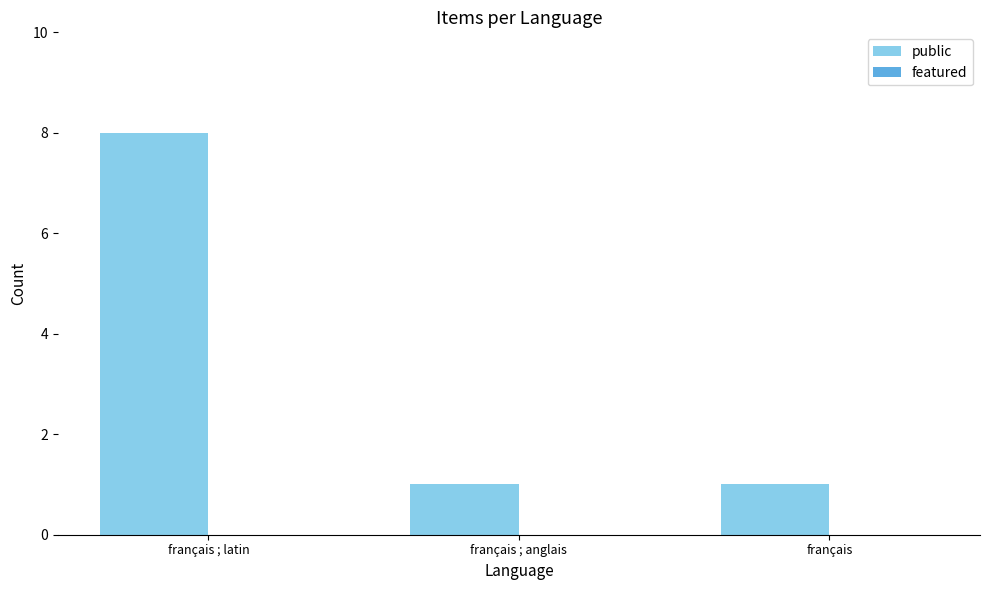

What is the ratio of the value at français ; latin to the value at français ; anglais?

8.0